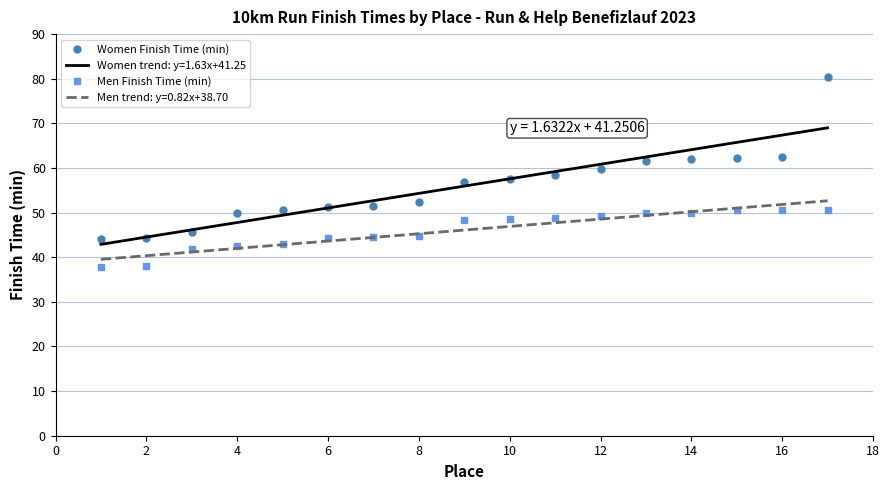

What is the difference between the maximum and minimum values in the Women Finish Time (min) series?

36.3